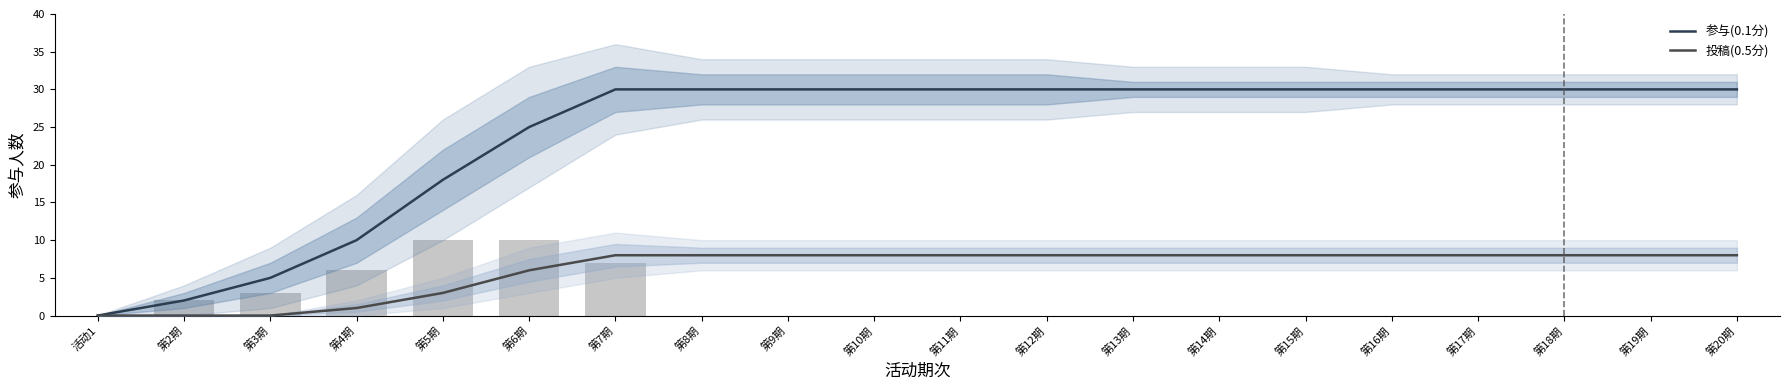

What is the total value across all series at 第11期?

38